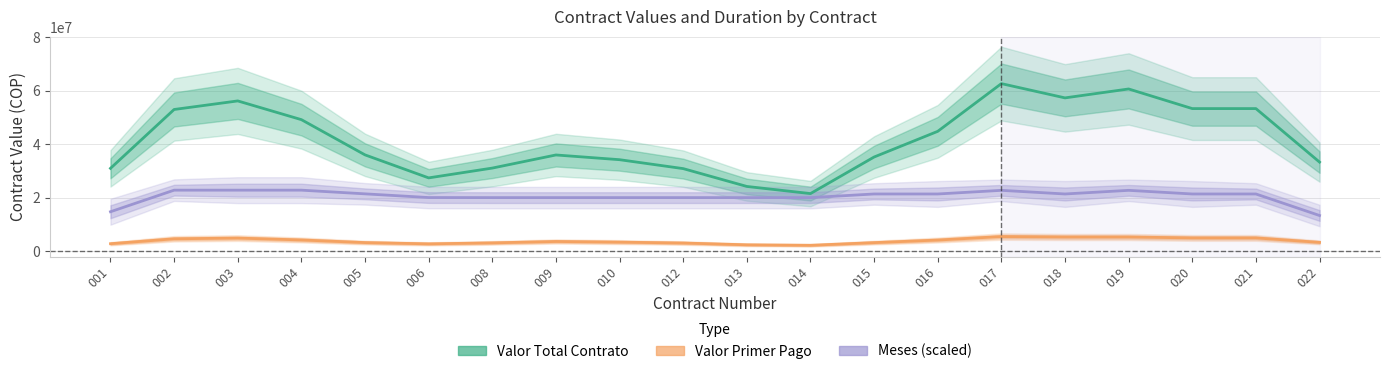

Where does the MESES (scaled) series first go above 21420000?

002